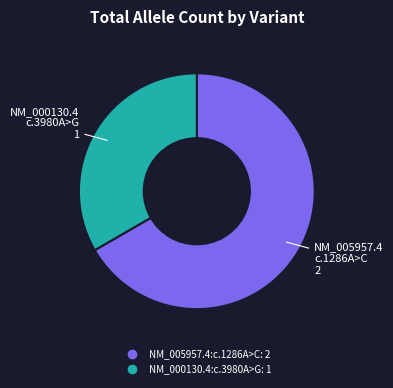

Approximately how many times larger is the value at NM_005957.4:c.1286A>C compared to NM_000130.4:c.3980A>G?

2.0